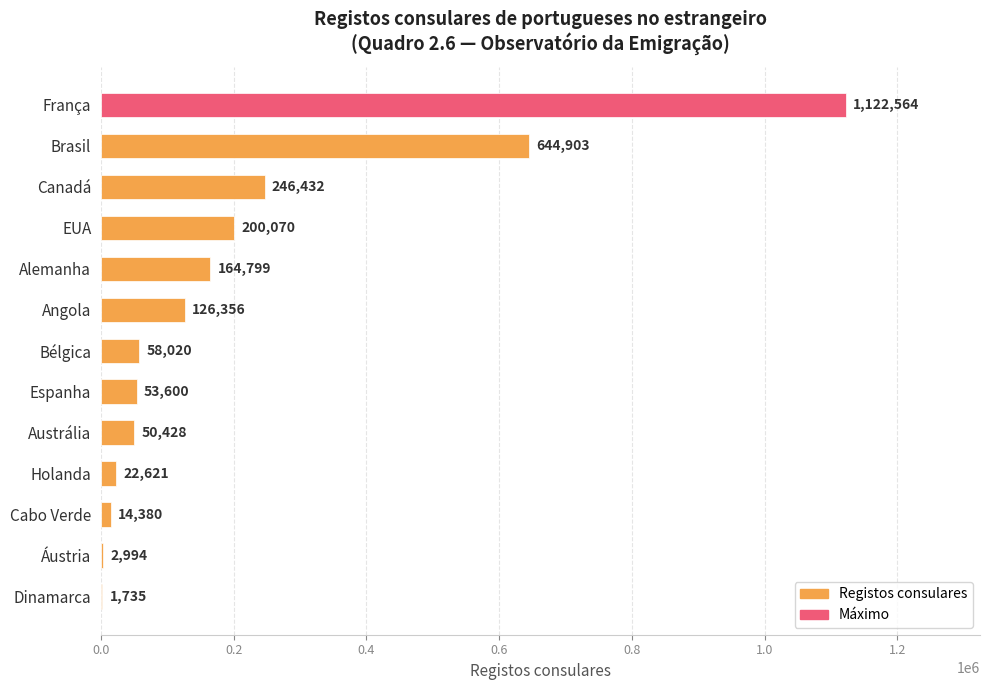

What is the maximum value shown in the chart?

1122564